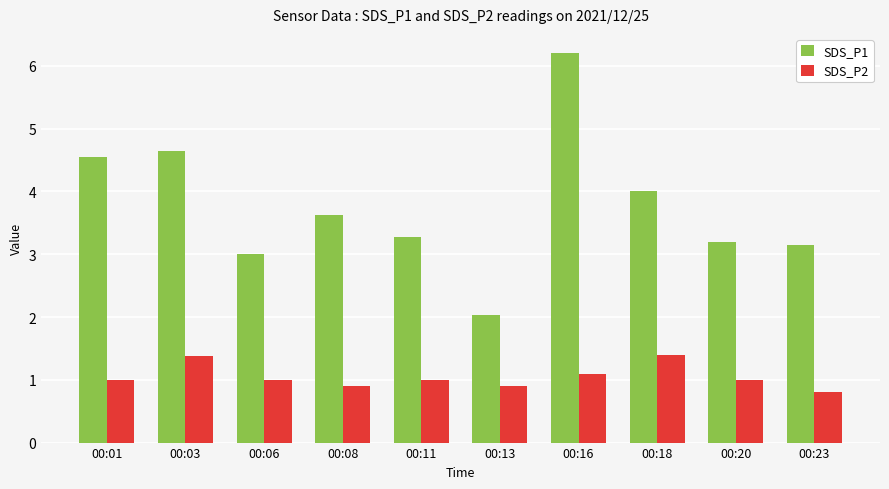

Rank the series by their maximum value, from highest to lowest.

SDS_P1, SDS_P2